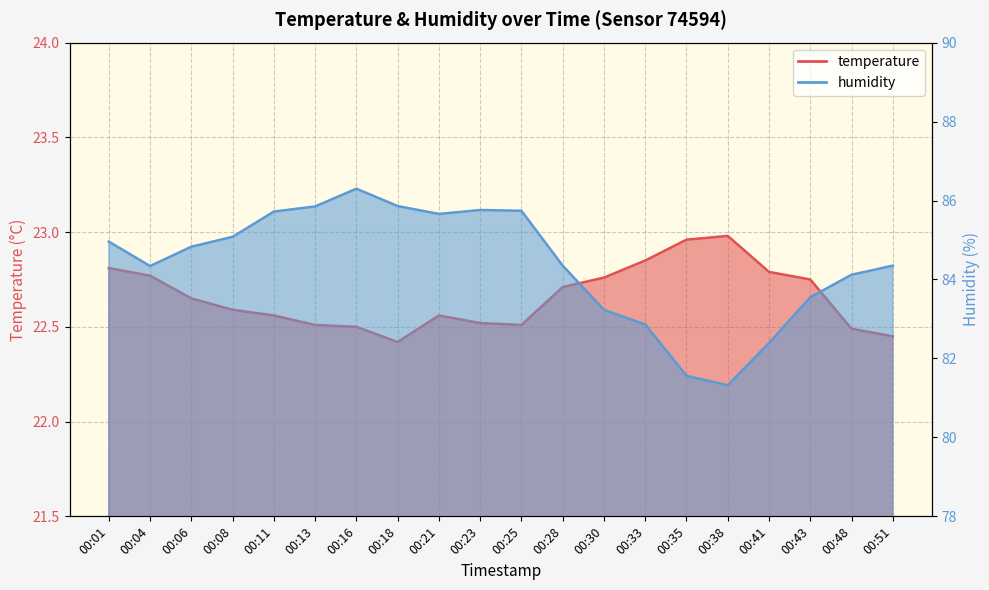

Reading left to right, extract all data points from this chart.

temperature: 22.8	22.8	22.6	22.6	22.6	22.5	22.5	22.4	22.6	22.5	22.5	22.7	22.8	22.9	23.0	23.0	22.8	22.8	22.5	22.4
humidity: 85.0	84.3	84.8	85.1	85.7	85.8	86.3	85.9	85.7	85.8	85.7	84.3	83.2	82.9	81.6	81.3	82.4	83.5	84.1	84.3